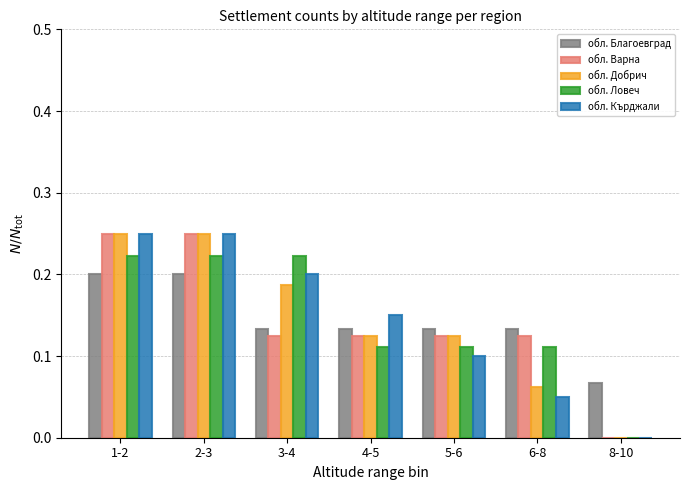

Which series changed the most between 3-4 and 5-6?

обл. Ловеч